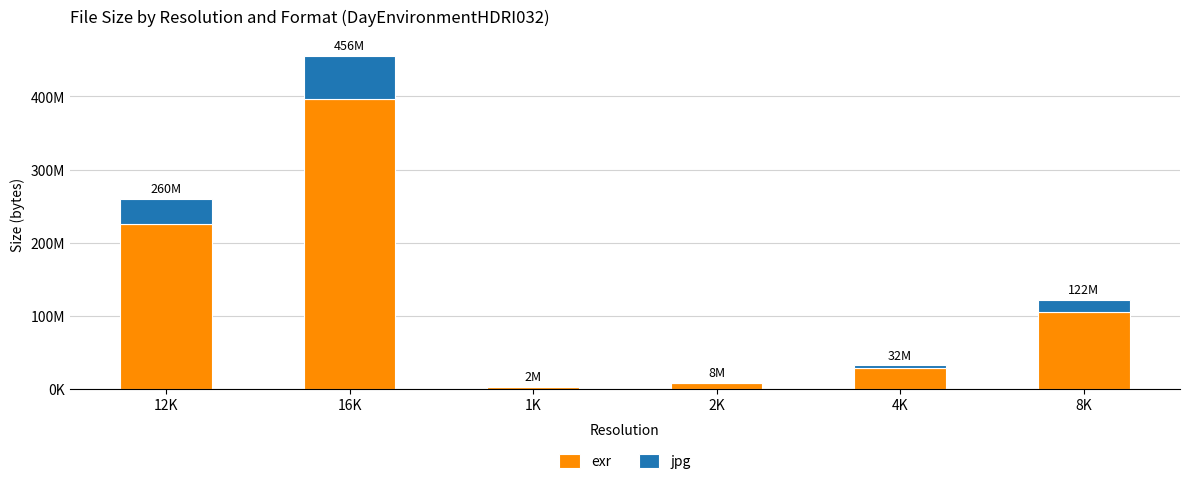

At which label is jpg closest to 29661808?

12K